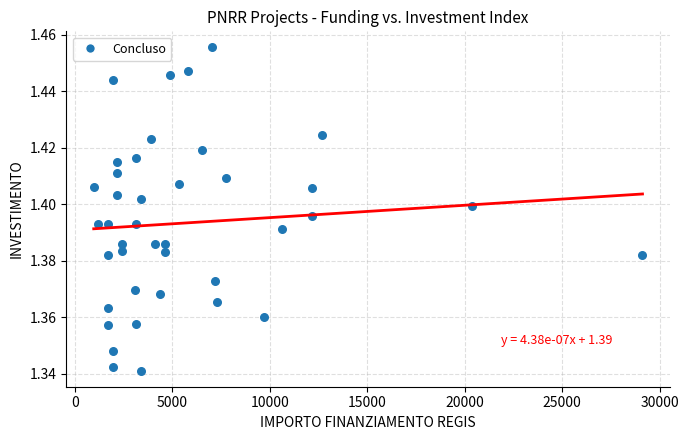

What is the range of X values (max minus min)?

28148.0